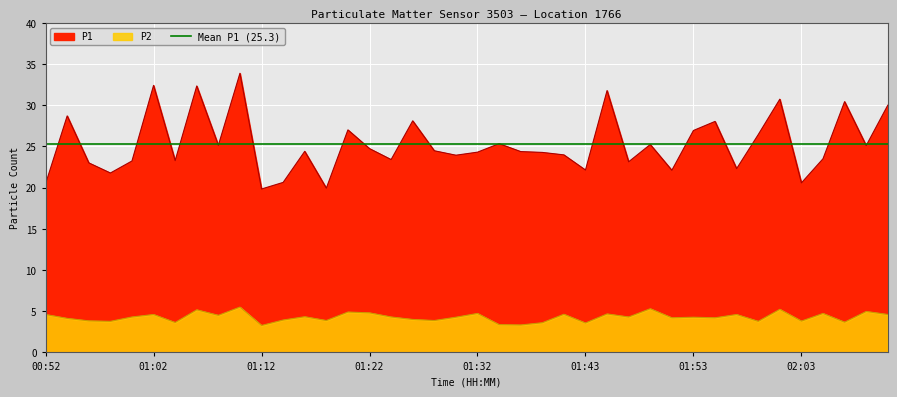

What position from the left is 01:10?

10